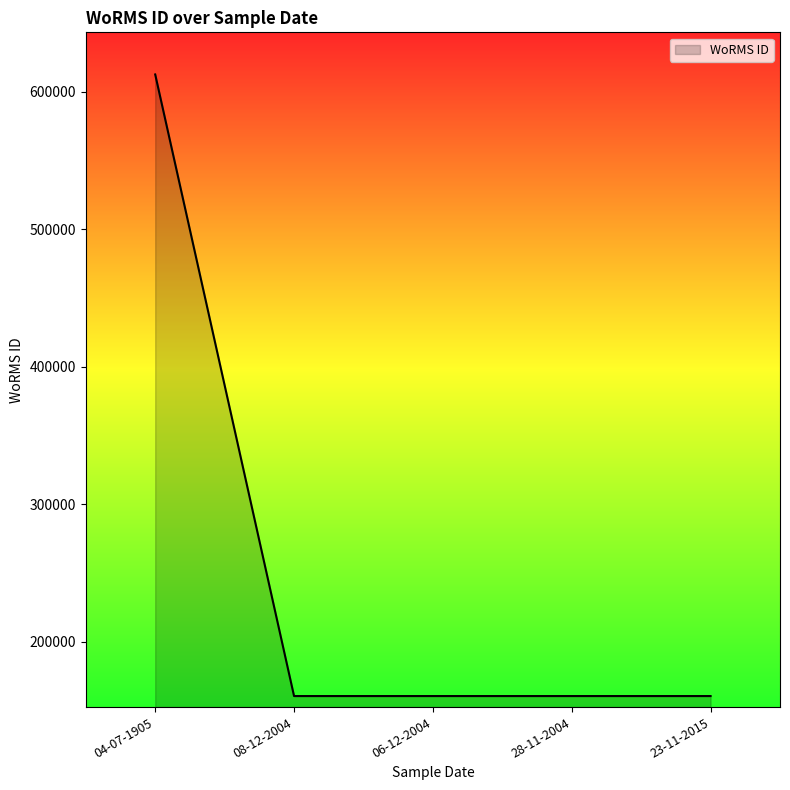

What is the sum of all values?

1254706